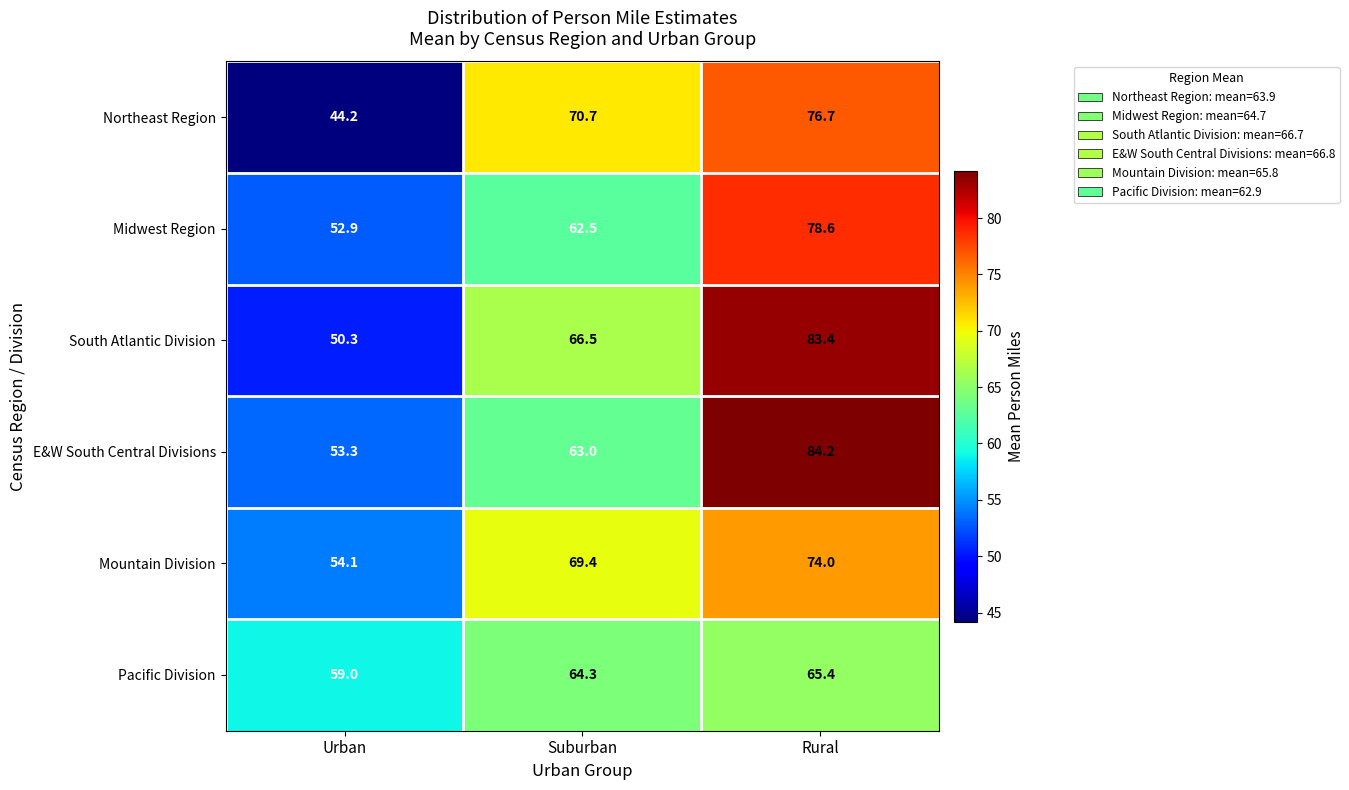

How many distinct data groups are displayed?

6